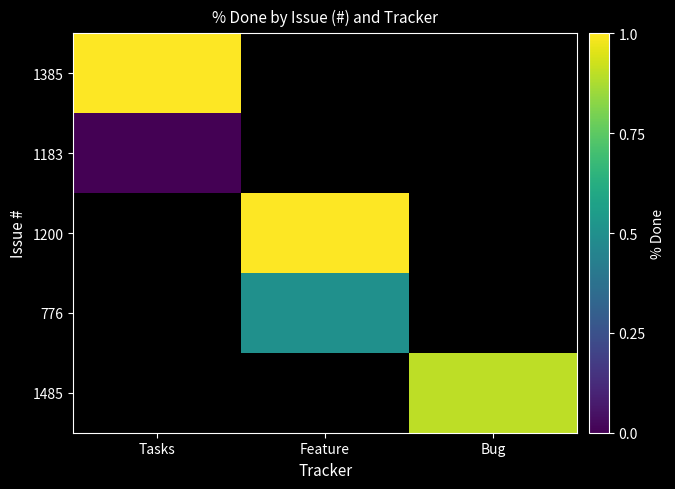

True or false: 1200 has a value of 100.0 at Feature.

True